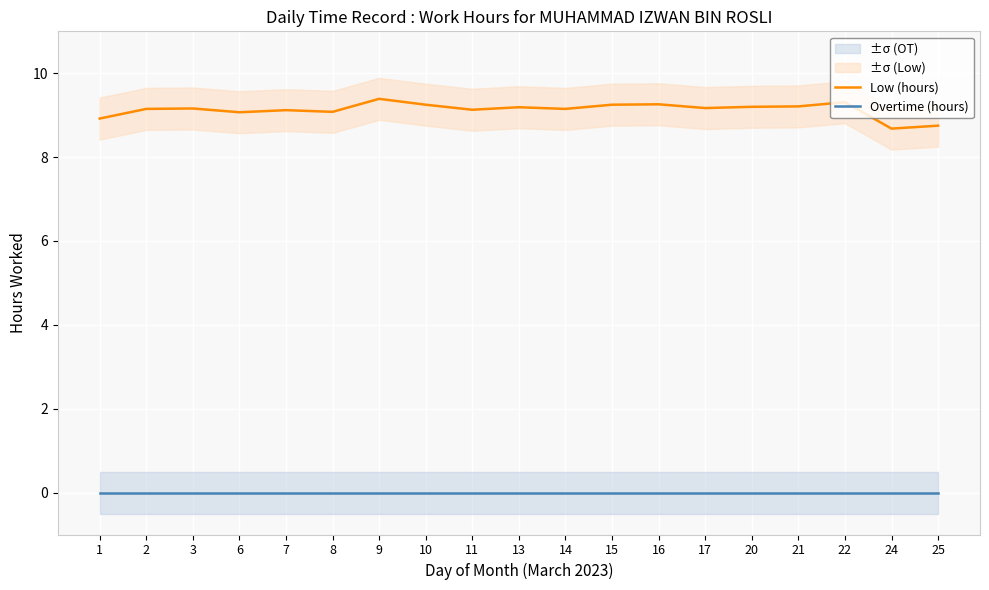

List the series in order of their overall mean, lowest first.

Overtime (hours), Low (hours)